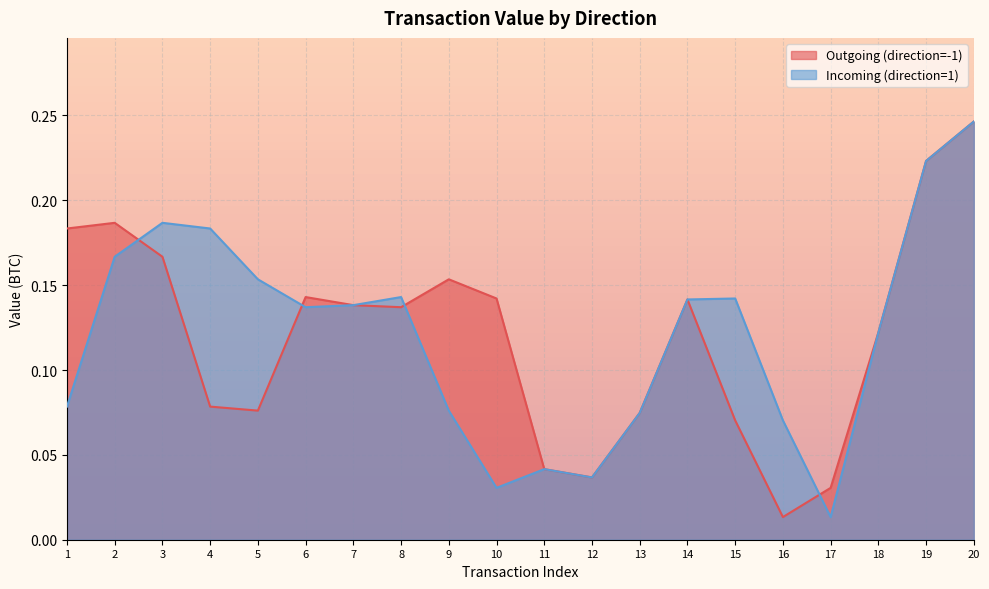

Reading left to right, what are all the values shown in this chart?

Outgoing (direction=-1): 0.2	0.2	0.2	0.1	0.1	0.1	0.1	0.1	0.2	0.1	0.0	0.0	0.1	0.1	0.1	0.0	0.0	0.1	0.2	0.2
Incoming (direction=1): 0.1	0.2	0.2	0.2	0.2	0.1	0.1	0.1	0.1	0.0	0.0	0.0	0.1	0.1	0.1	0.1	0.0	0.1	0.2	0.2